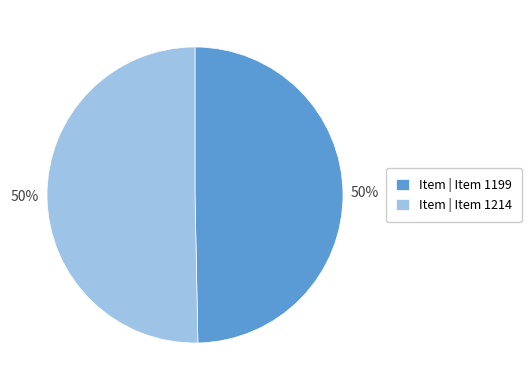

To the nearest percent, what percentage of the pie is Item | Item 1214?

50%